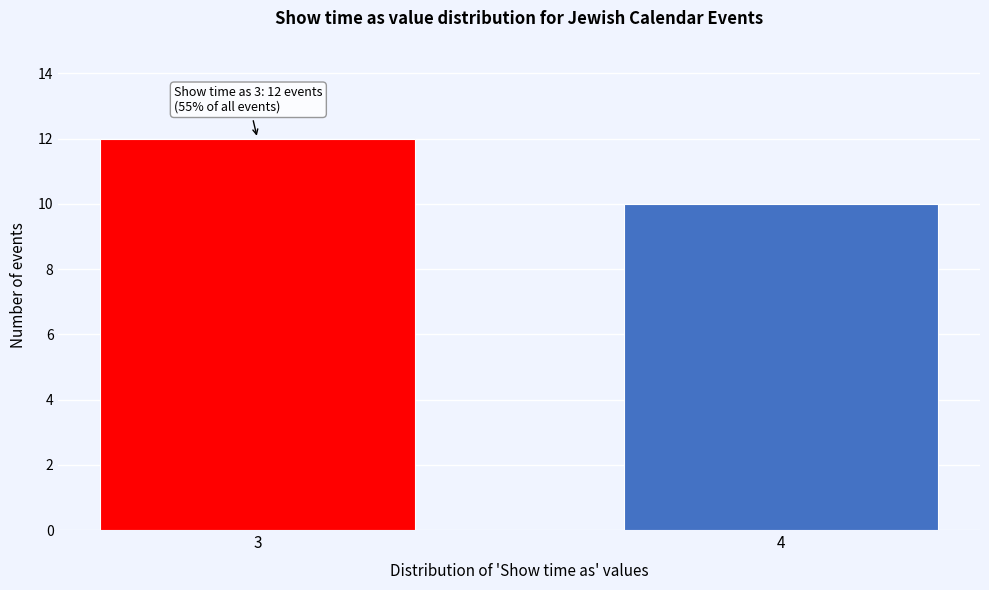

Reading right to left, list all the values displayed in this chart.

10	12